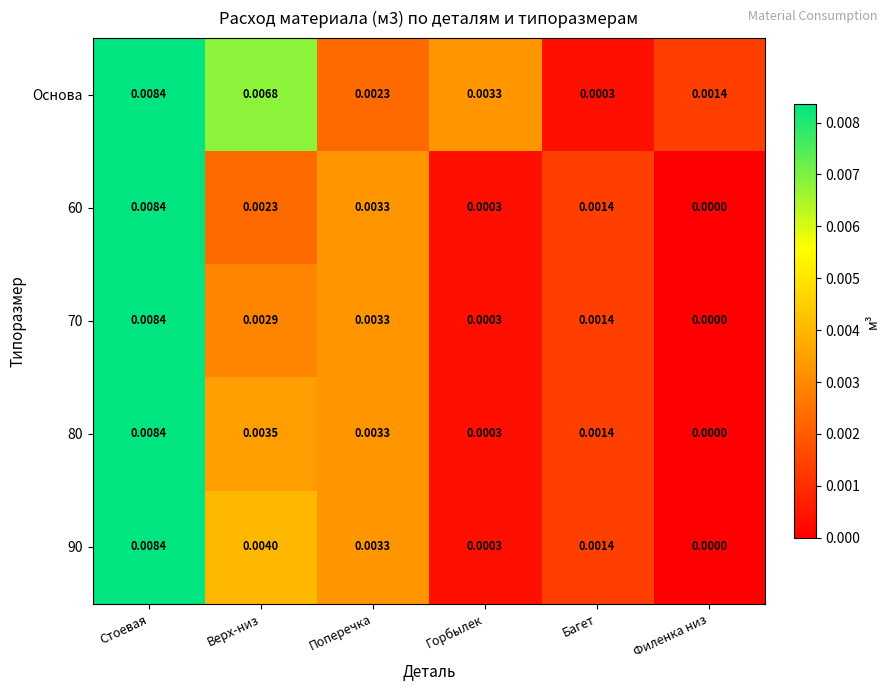

Where is 70 nearest to the value 0?

Филенка низ